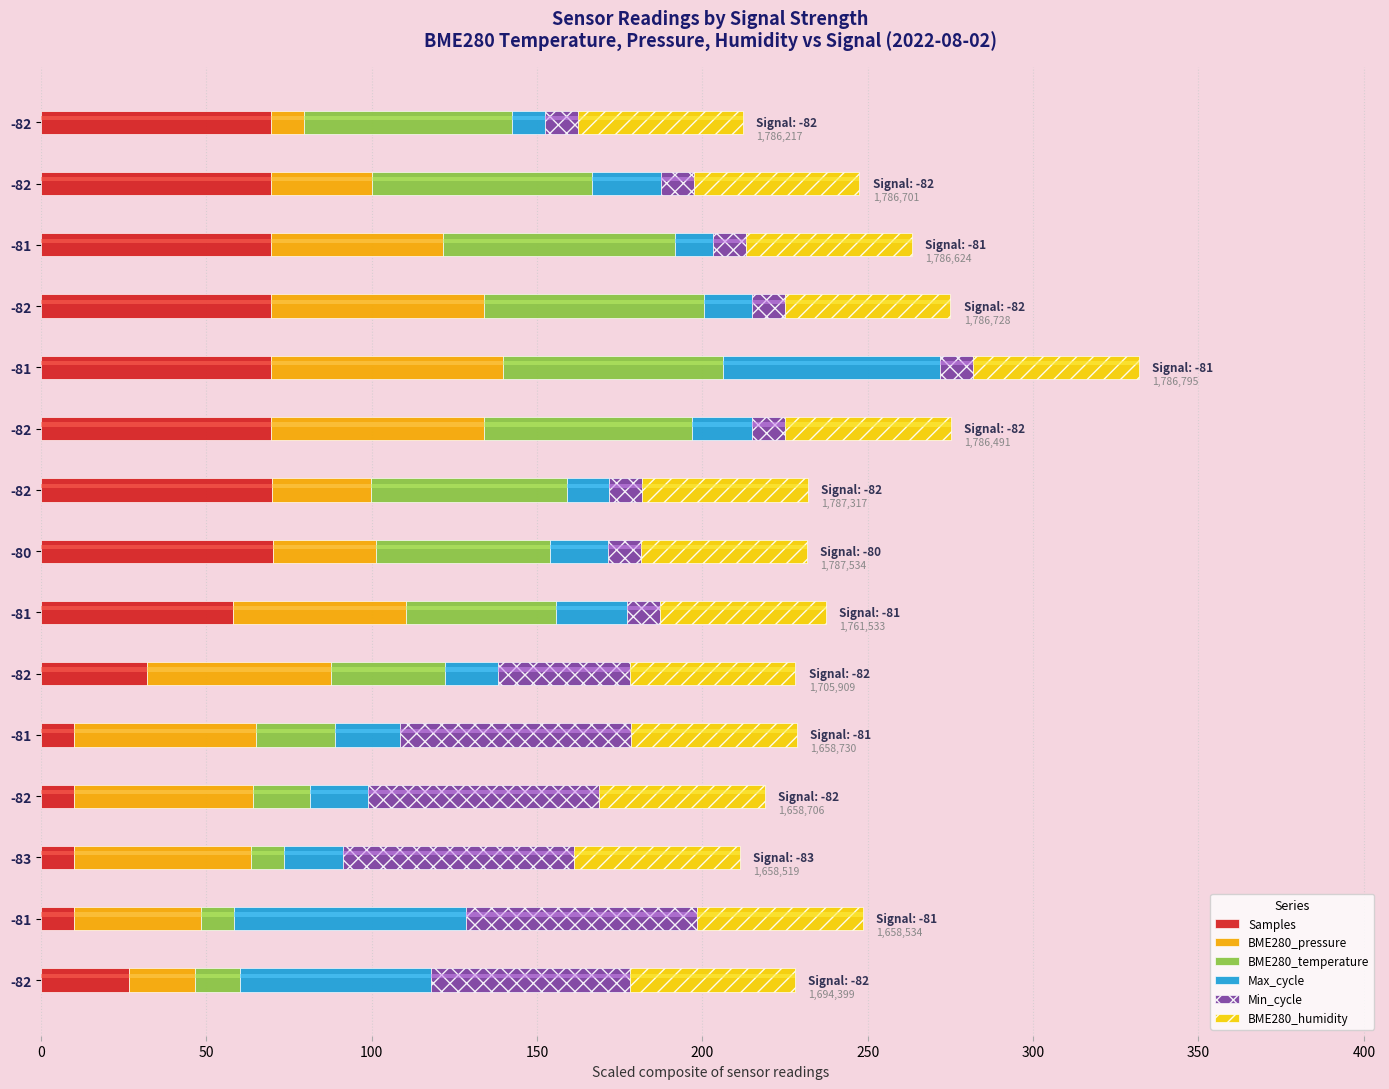

How many values in the Samples series exceed 69?

8